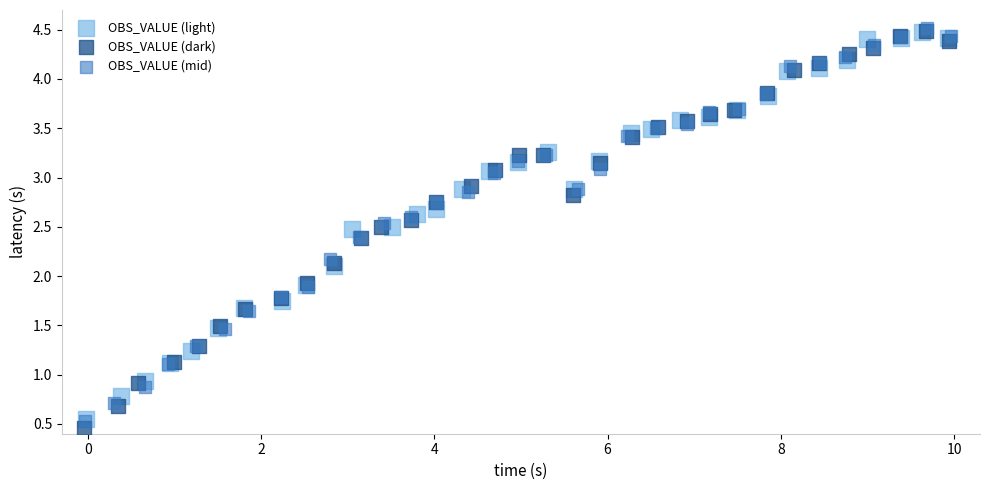

Which series has the largest Y range (max minus min)?

OBS_VALUE (dark)